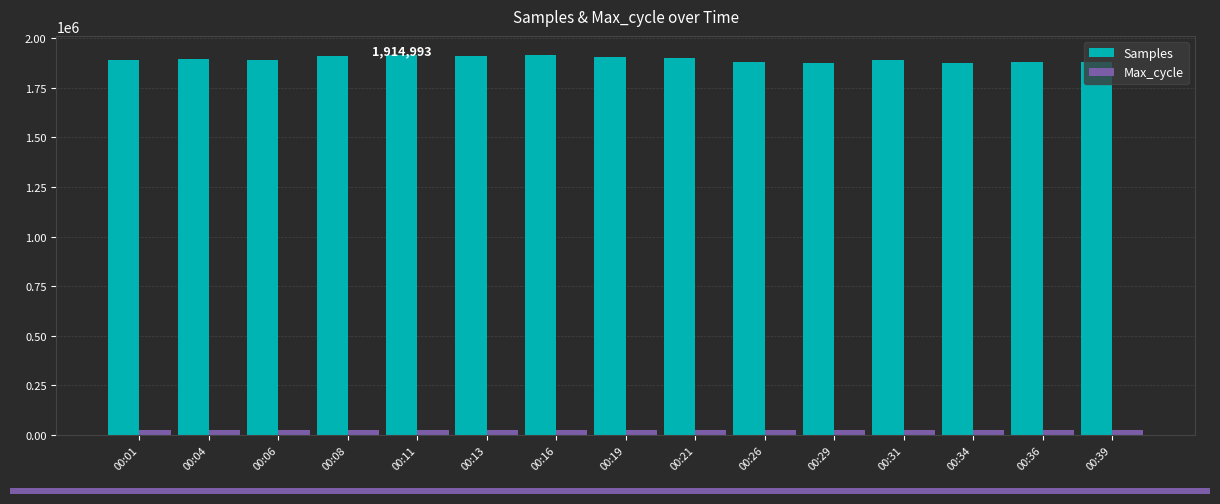

What are all the series names shown in the legend?

Samples, Max_cycle